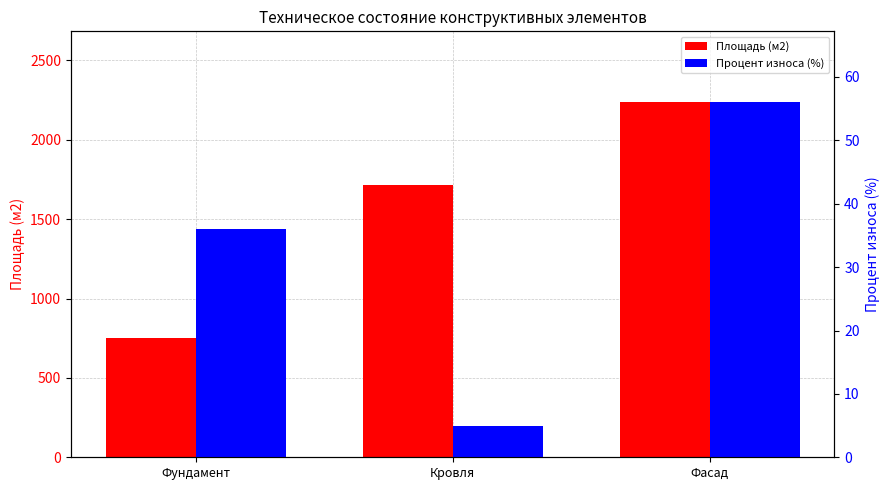

How many values in the Площадь (м2) series exceed 1716?

1